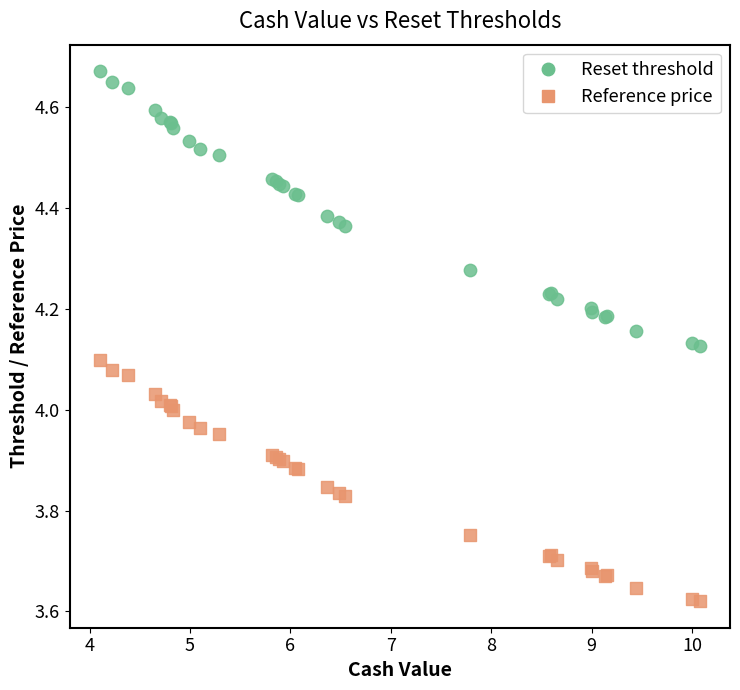

Which series has the largest Y range (max minus min)?

Reset threshold